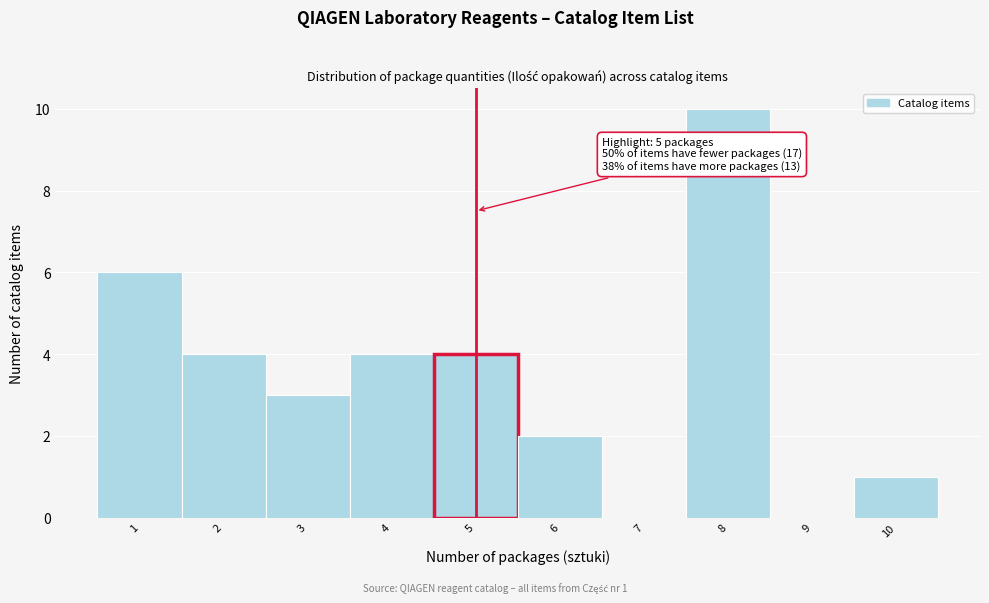

Which range on the x-axis has the tallest bar?

7.5 to 8.5